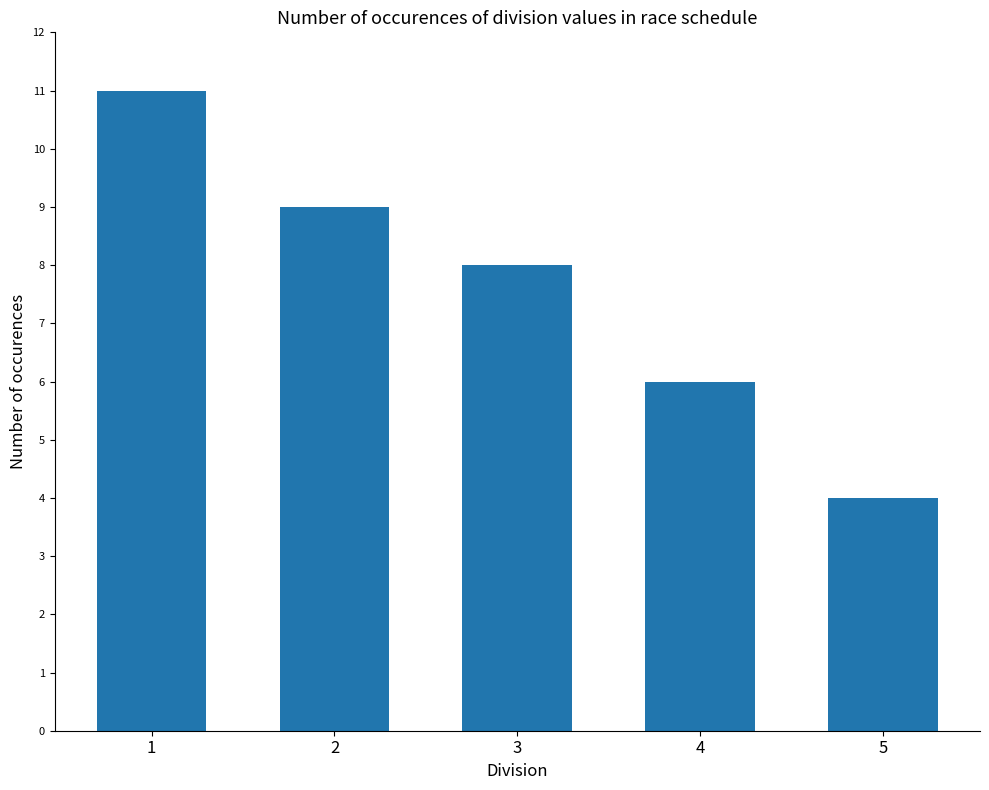

True or false: the data shows 6 at 5.

False